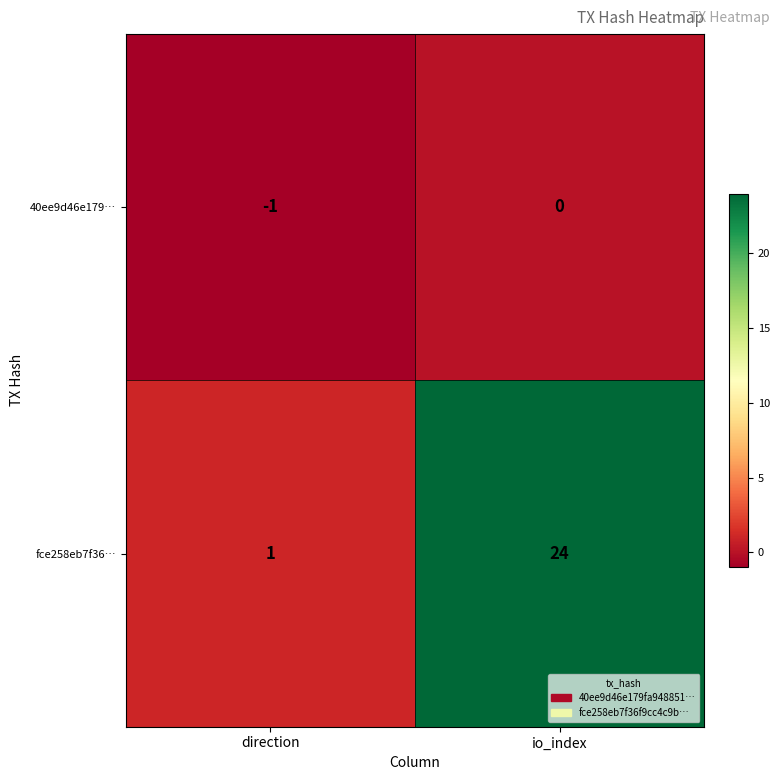

Count the number of data series in this chart.

2